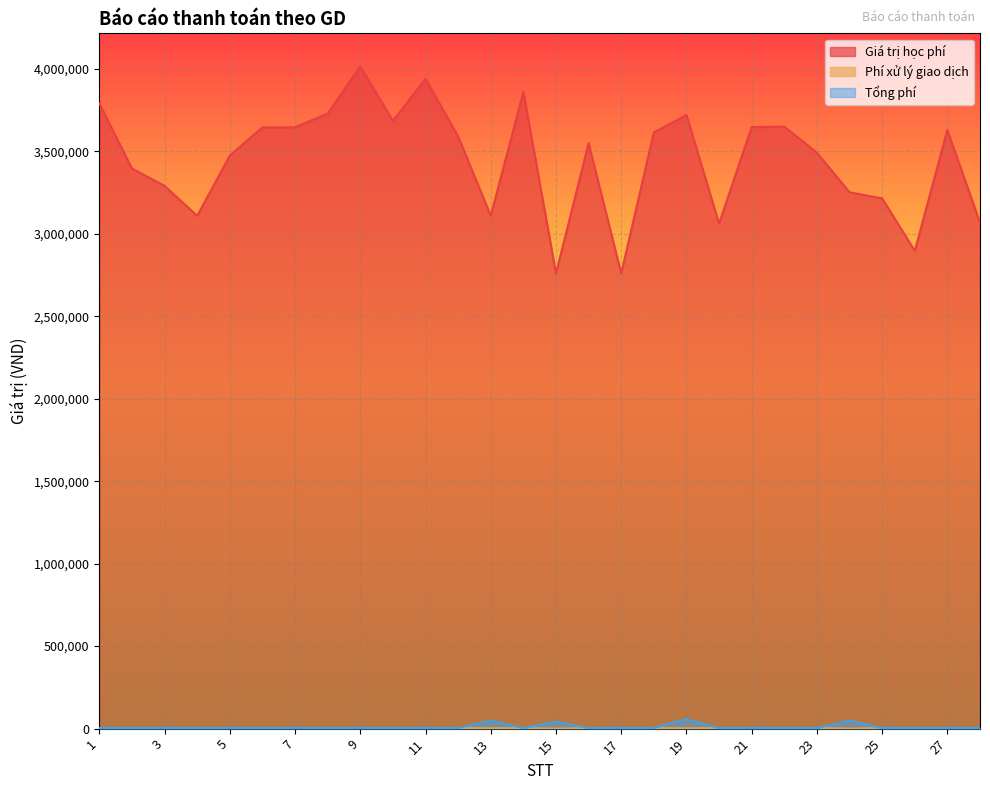

What is the difference between the second highest and second lowest values in the Giá trị học phí series?

1179000